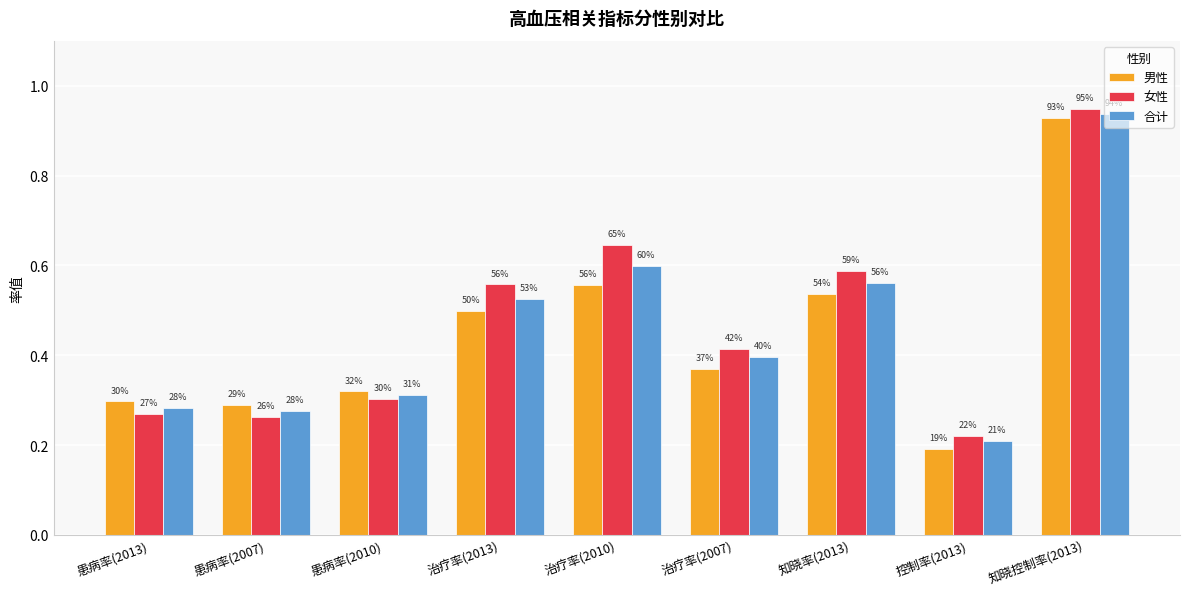

What are all the series names shown in the legend?

男性, 女性, 合计